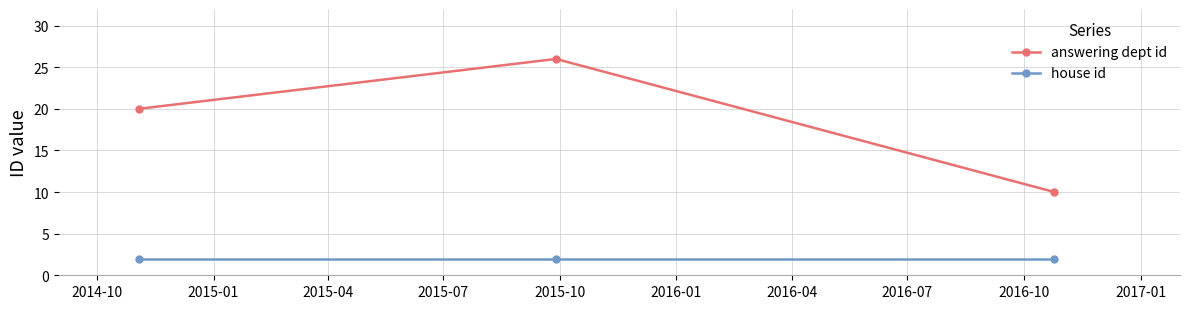

Reading left to right, extract all data points from this chart.

answering dept id: 20	26	10
house id: 2	2	2